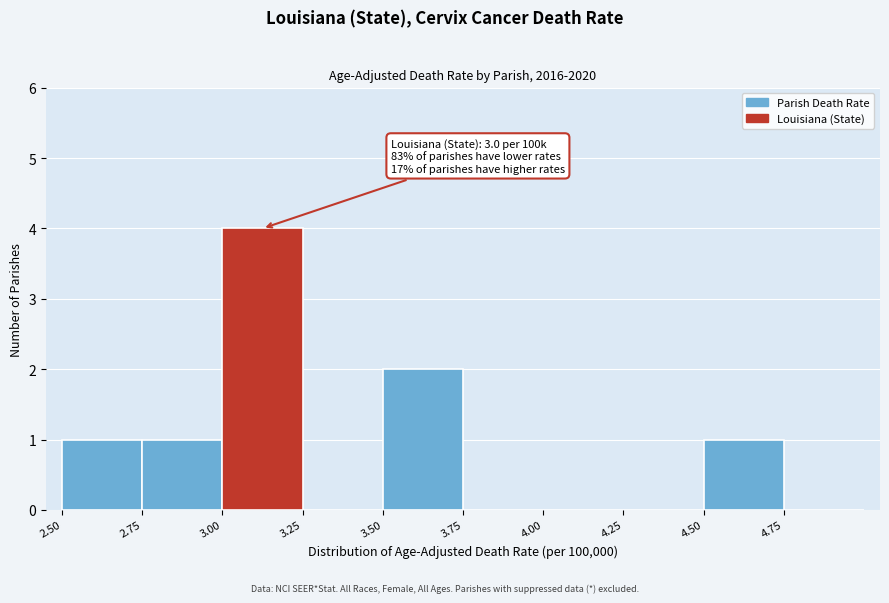

Over which range of the x-axis is the bar tallest?

3.00 to 3.25